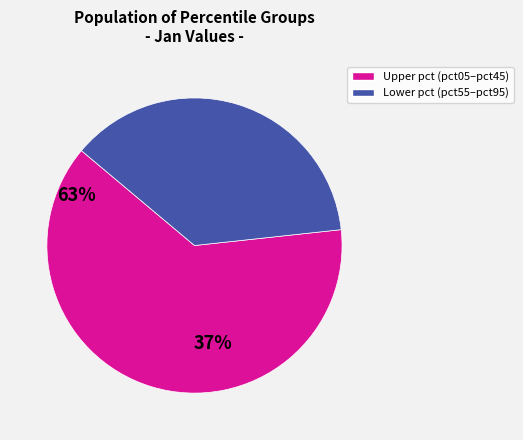

Does any single category account for the majority?

Yes